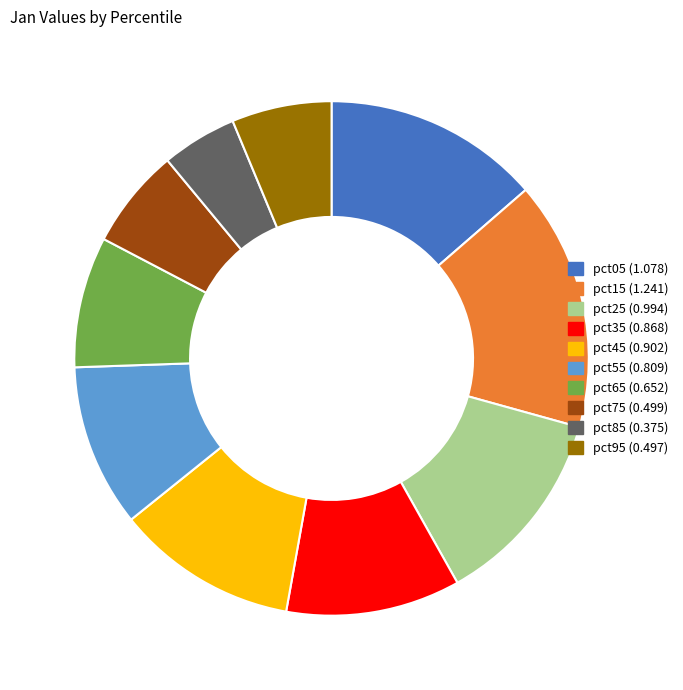

The pct65 slice represents 8% of the pie. True or false?

True